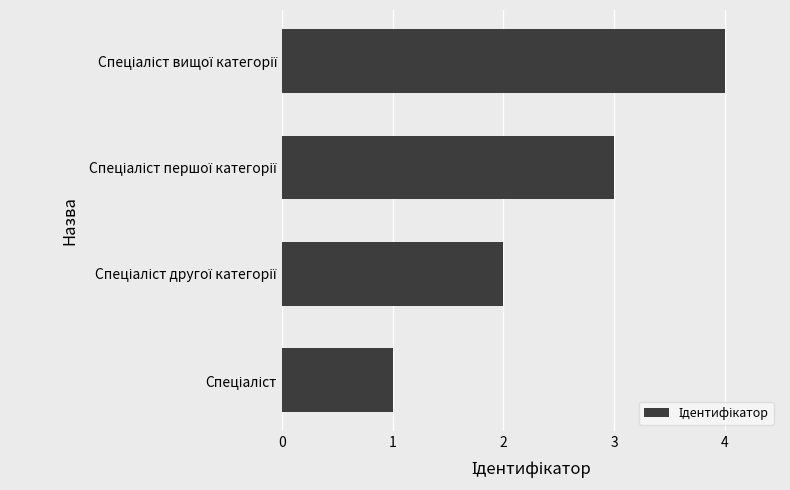

What is the sum of all values?

10